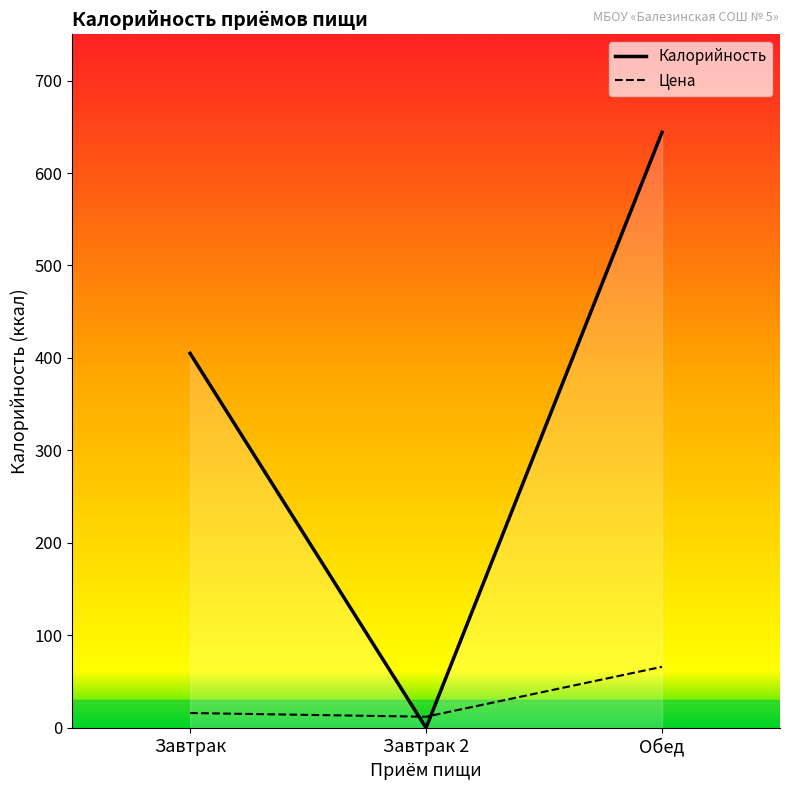

List the labels in order of value, smallest first.

Завтрак 2, Завтрак, Обед